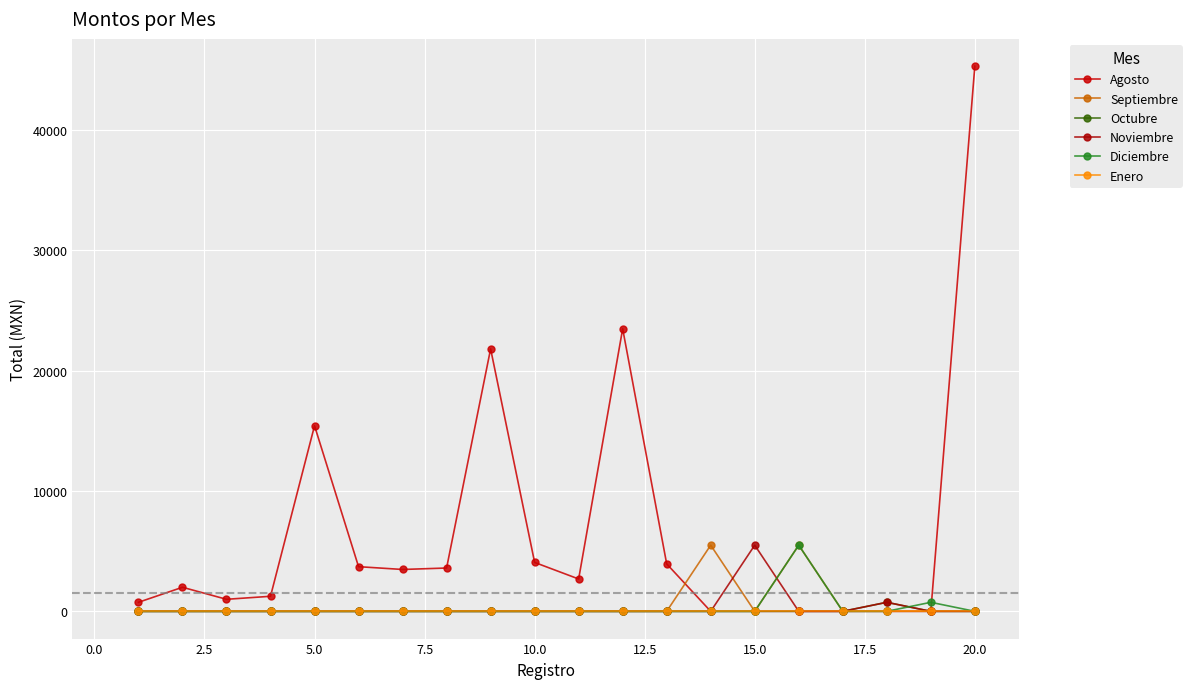

Which series has the largest range (max minus min)?

Agosto